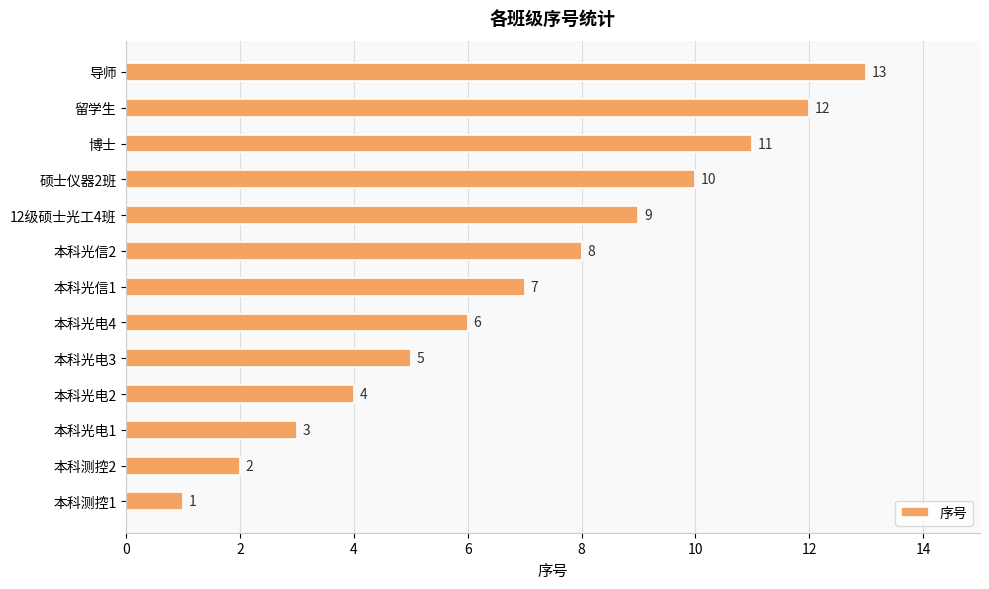

Approximately how many times larger is the value at 本科光信1 compared to 导师?

0.5